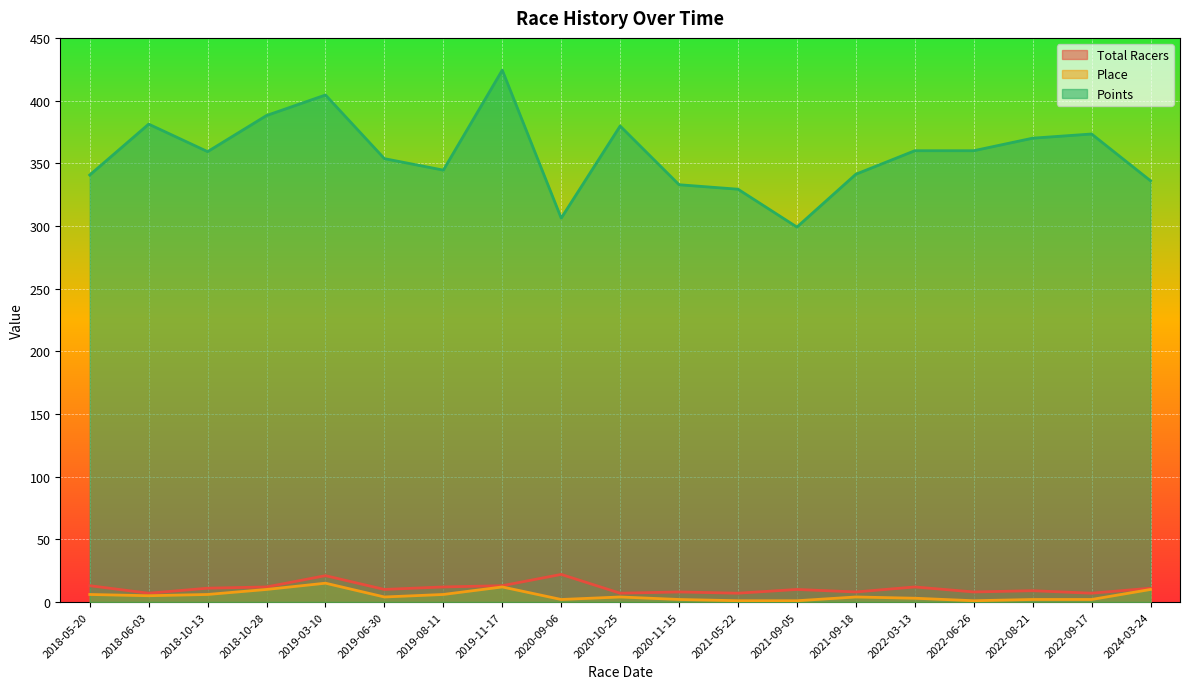

What is the label of the 19th point from the left?

2024-03-24